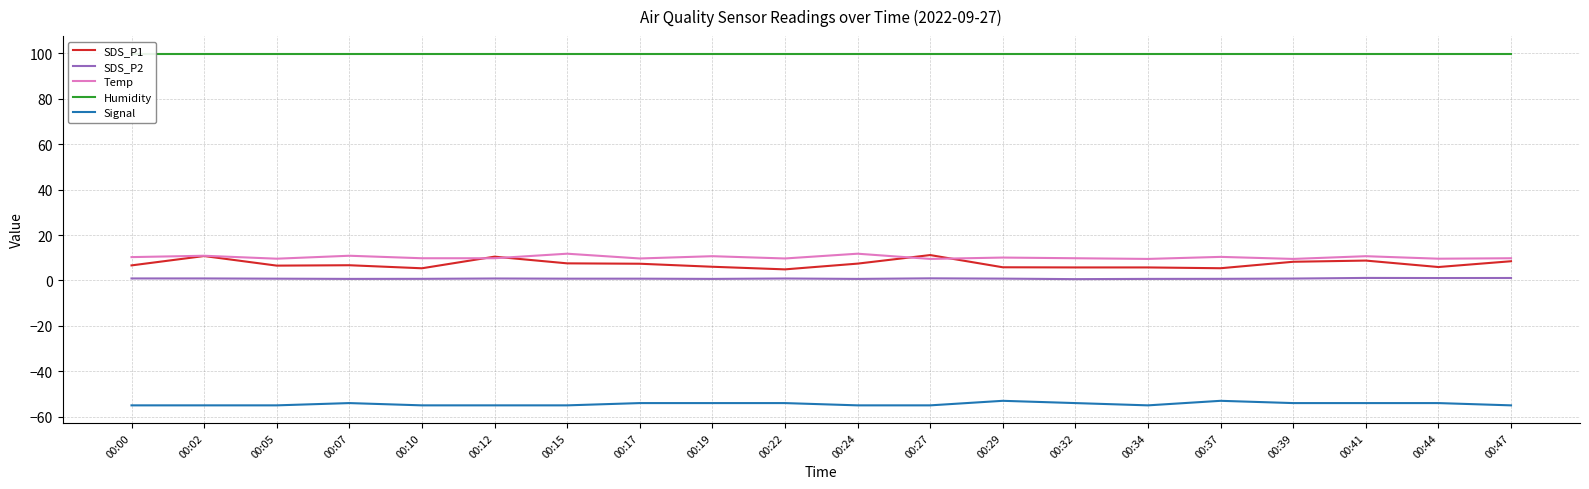

Rank the categories by Humidity value from lowest to highest.

00:00, 00:02, 00:05, 00:07, 00:10, 00:12, 00:15, 00:17, 00:19, 00:22, 00:24, 00:27, 00:29, 00:32, 00:34, 00:37, 00:39, 00:41, 00:44, 00:47